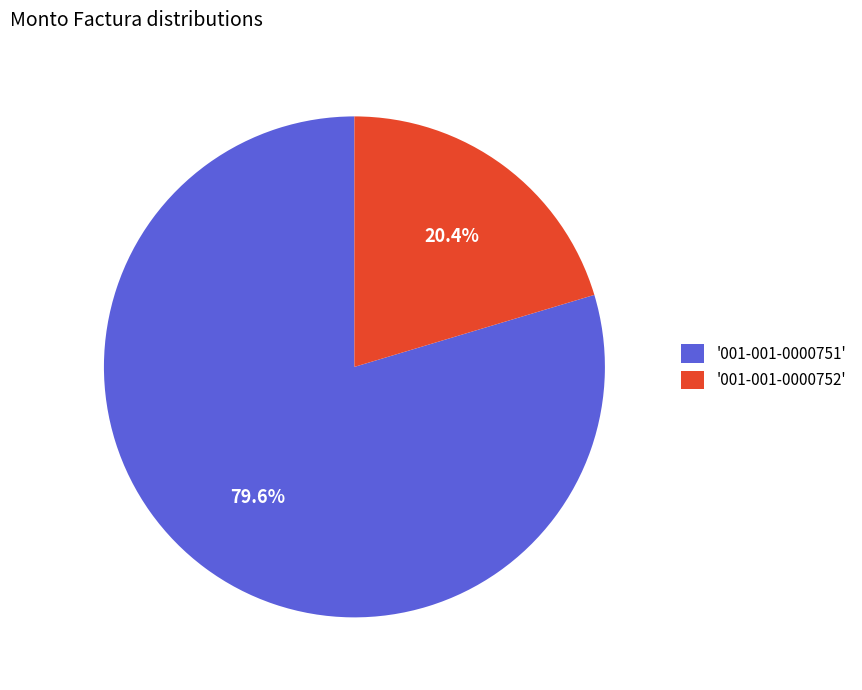

What is the largest slice in the pie chart?

'001-001-0000751'